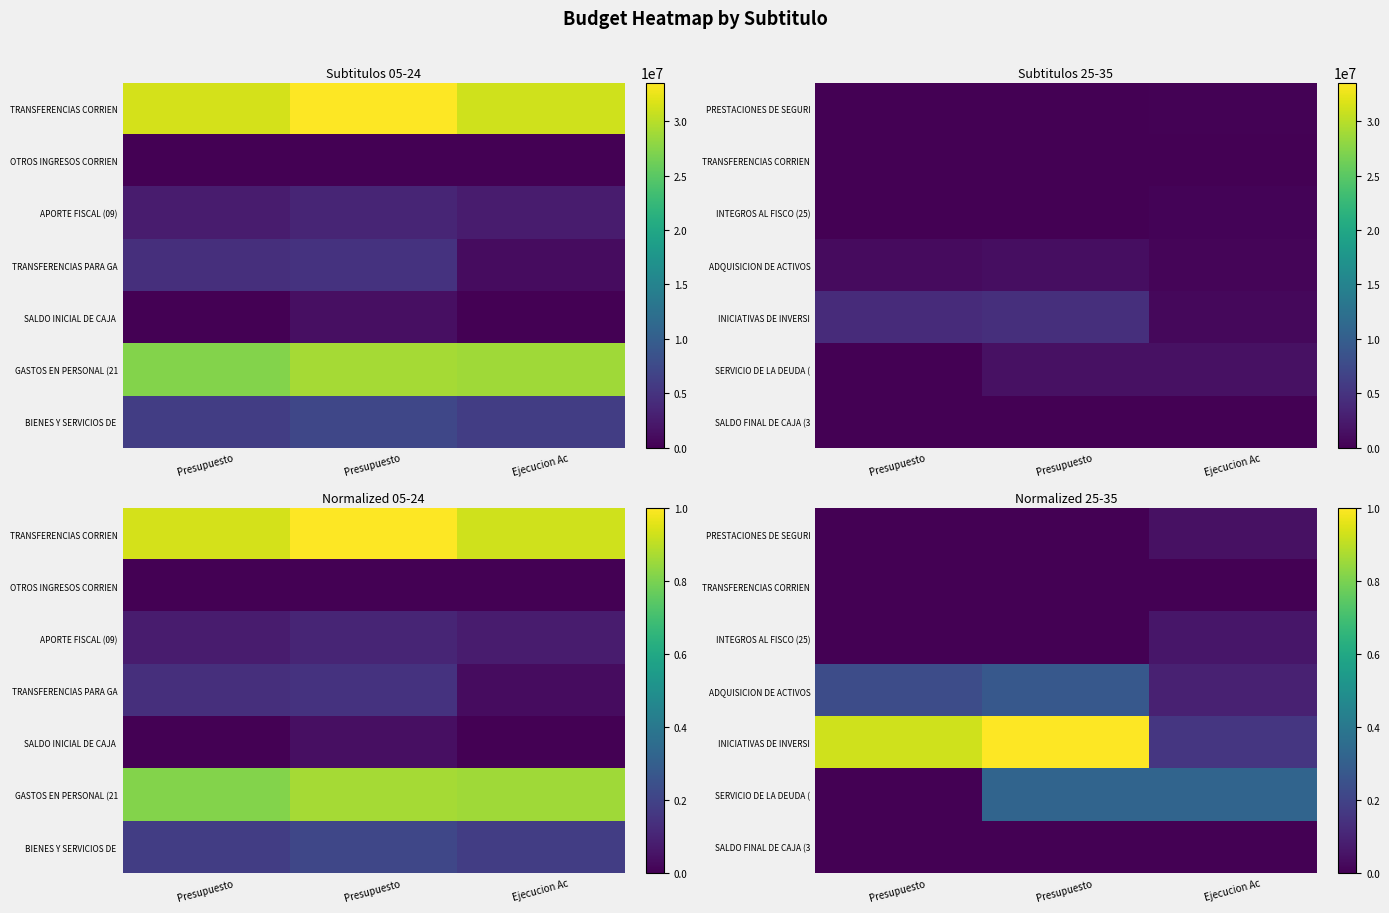

Which category has the highest value in the INTEGROS AL FISCO (25) series?

Ejecucion Ac